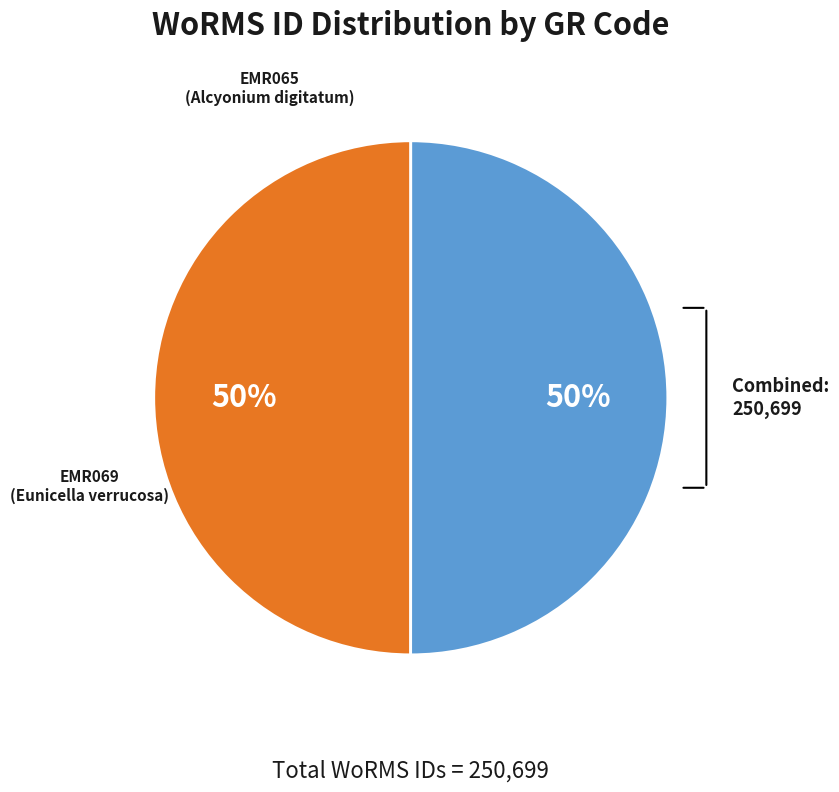

To the nearest percent, what portion does EMR065 represent?

50%